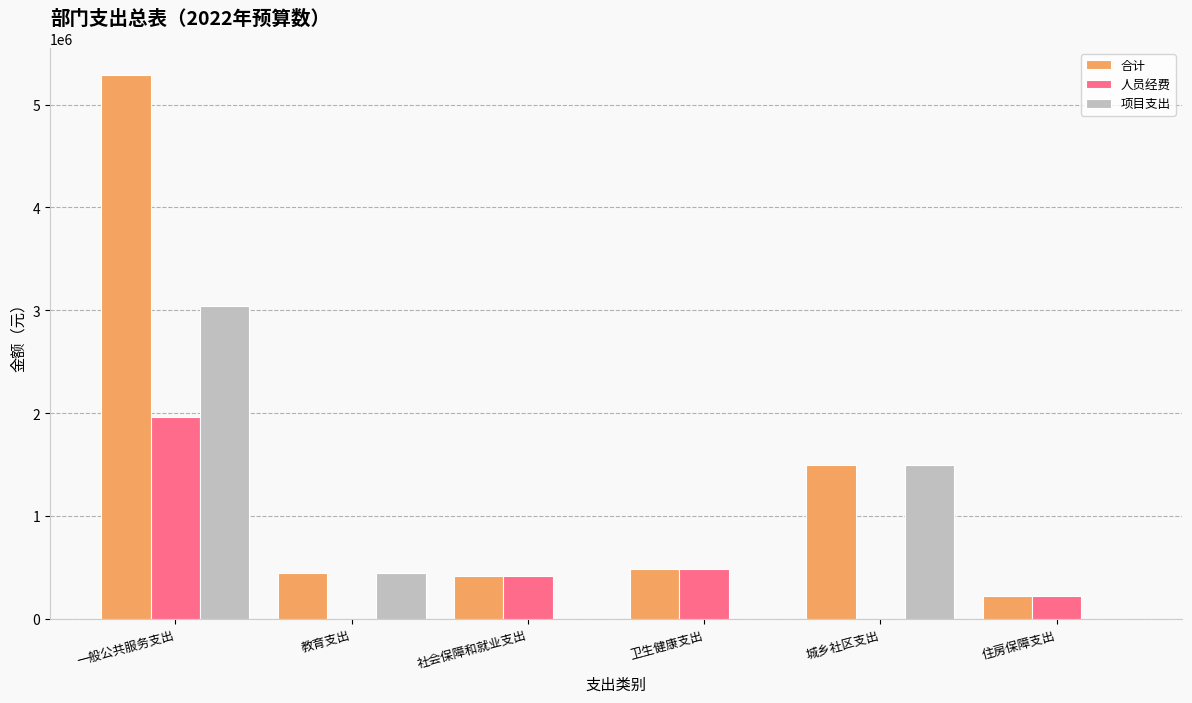

At which category is the sum across all series the highest?

一般公共服务支出